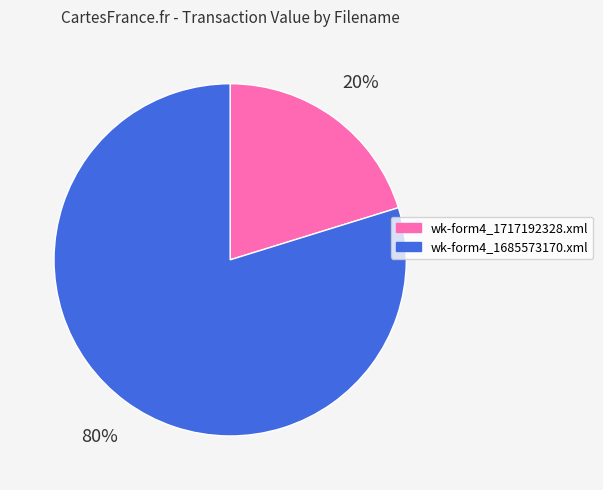

To the nearest percent, what is the difference between the wk-form4_1685573170.xml and wk-form4_1717192328.xml slice percentages?

60%